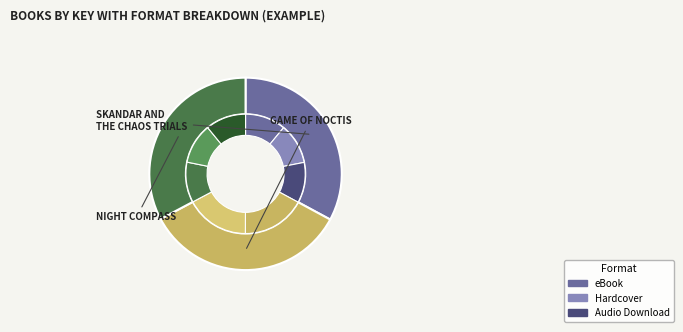

Which slice is the largest?

Game of Noctis